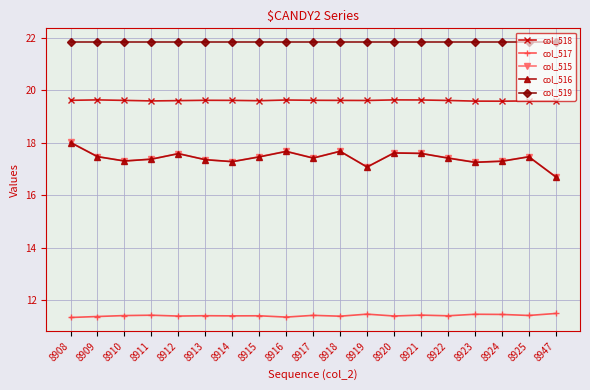

Is this an area chart (filled region under the line)?

No